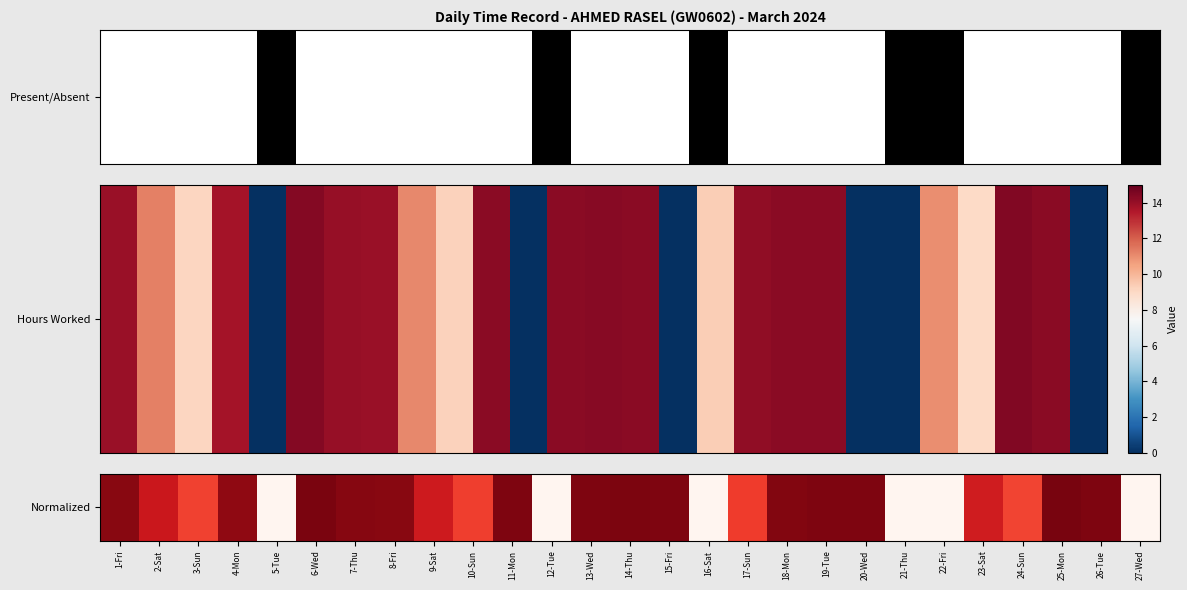

Which category has the lowest value across all series?

5-Tue